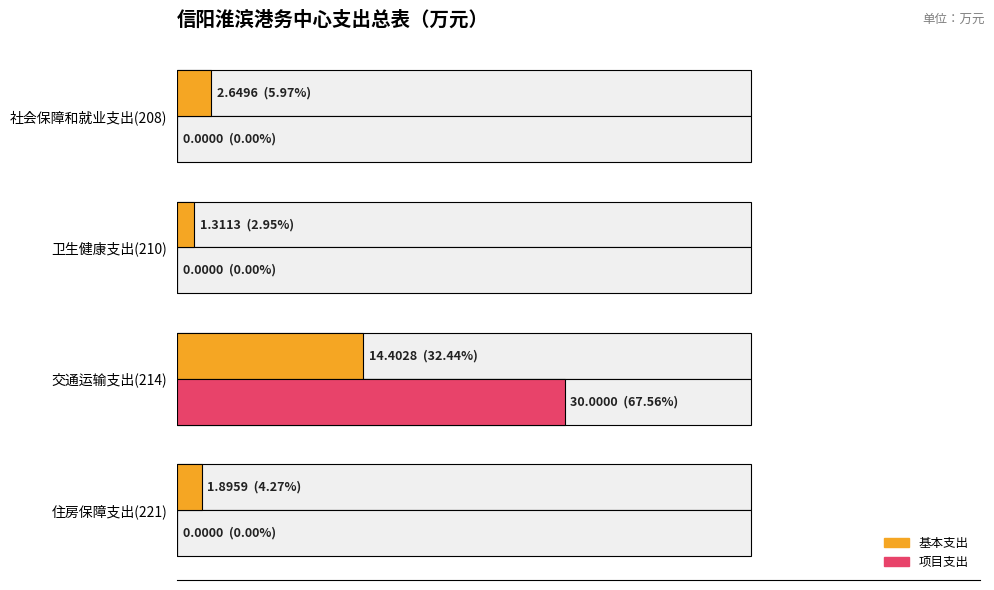

Reading right to left, extract all data points from this chart.

基本支出: 1.9	14.4	1.3	2.6
项目支出: 0.0	30.0	0.0	0.0